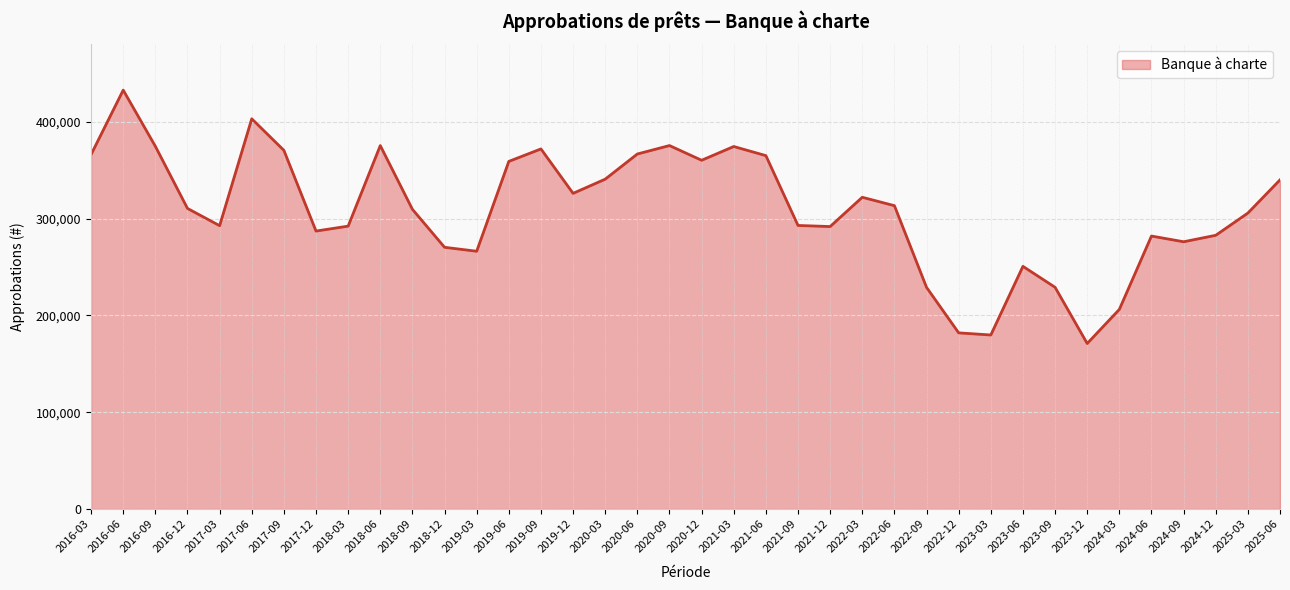

At which category does the chart reach its minimum across all series?

2023-12